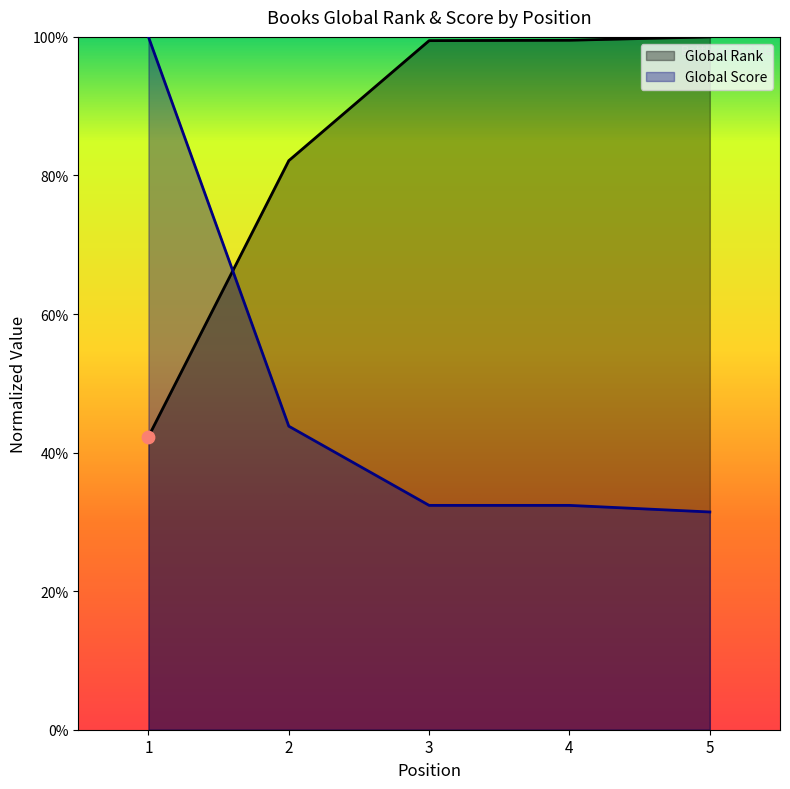

At which category is the sum across all series the highest?

1